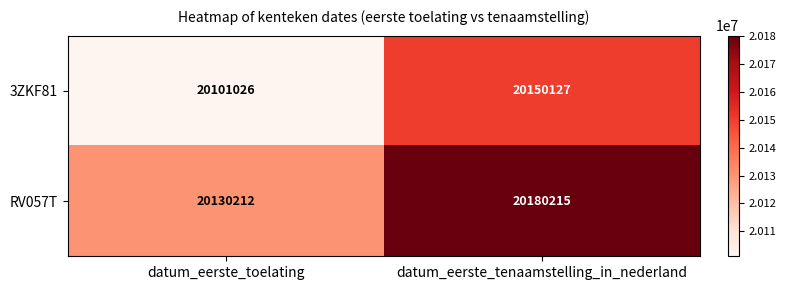

How many data points in 3ZKF81 are less than 20150127?

1